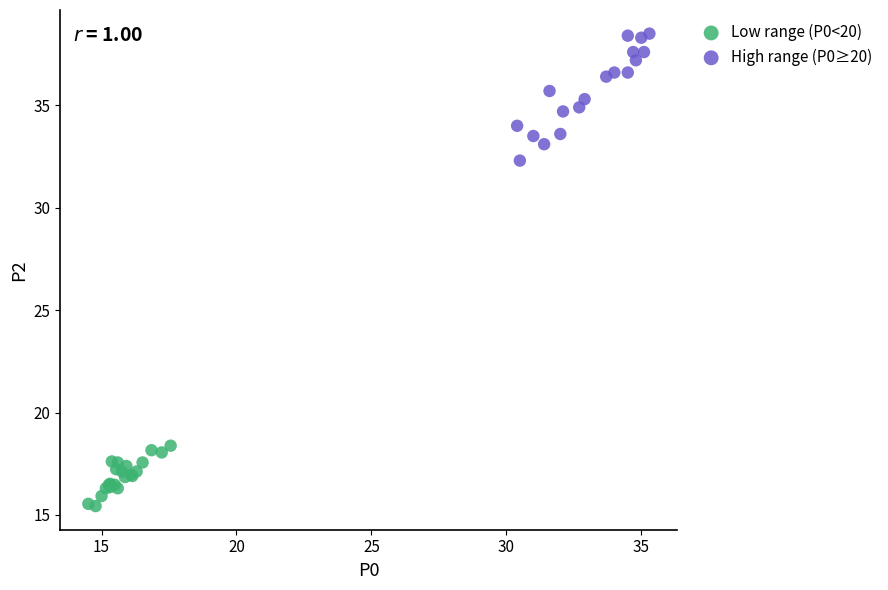

Which series reaches the maximum Y coordinate?

High range (P0≥20)